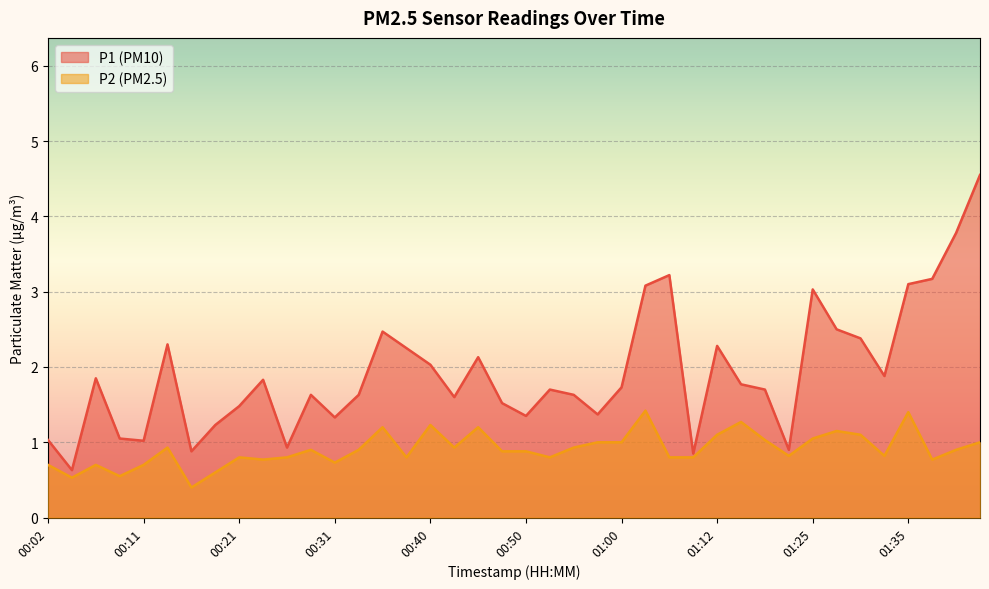

Reading right to left, transcribe all the data shown in this chart.

P1: 01:42=4.5	01:40=3.8	01:38=3.2	01:35=3.1	01:33=1.9	01:30=2.4	01:28=2.5	01:25=3.0	01:20=0.9	01:17=1.7	01:15=1.8	01:12=2.3	01:08=0.8	01:05=3.2	01:02=3.1	01:00=1.7	00:58=1.4	00:55=1.6	00:53=1.7	00:50=1.4	00:48=1.5	00:45=2.1	00:43=1.6	00:40=2.0	00:38=2.2	00:36=2.5	00:33=1.6	00:31=1.3	00:28=1.6	00:26=0.9	00:23=1.8	00:21=1.5	00:19=1.2	00:16=0.9	00:14=2.3	00:11=1.0	00:09=1.1	00:06=1.9	00:04=0.6	00:02=1.0
P2: 01:42=1.0	01:40=0.9	01:38=0.8	01:35=1.4	01:33=0.8	01:30=1.1	01:28=1.1	01:25=1.1	01:20=0.8	01:17=1.0	01:15=1.3	01:12=1.1	01:08=0.8	01:05=0.8	01:02=1.4	01:00=1.0	00:58=1.0	00:55=0.9	00:53=0.8	00:50=0.9	00:48=0.9	00:45=1.2	00:43=0.9	00:40=1.2	00:38=0.8	00:36=1.2	00:33=0.9	00:31=0.7	00:28=0.9	00:26=0.8	00:23=0.8	00:21=0.8	00:19=0.6	00:16=0.4	00:14=0.9	00:11=0.7	00:09=0.6	00:06=0.7	00:04=0.5	00:02=0.7